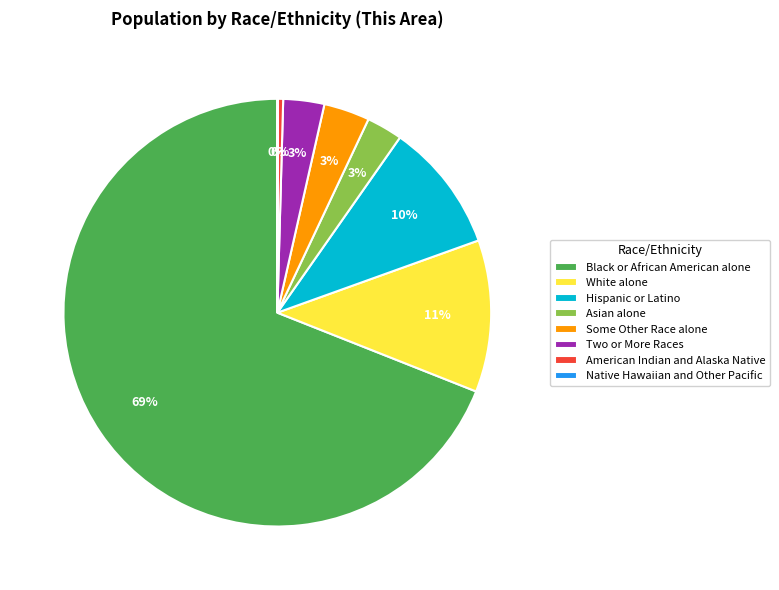

Is it true that White alone is 11% of the pie?

True